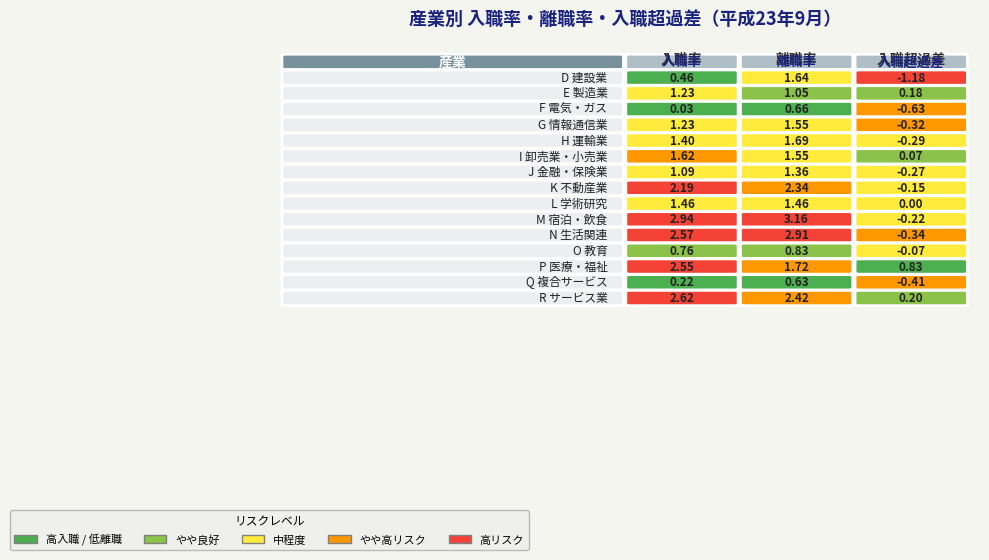

What is the difference between the highest and lowest values at 2?

2.0